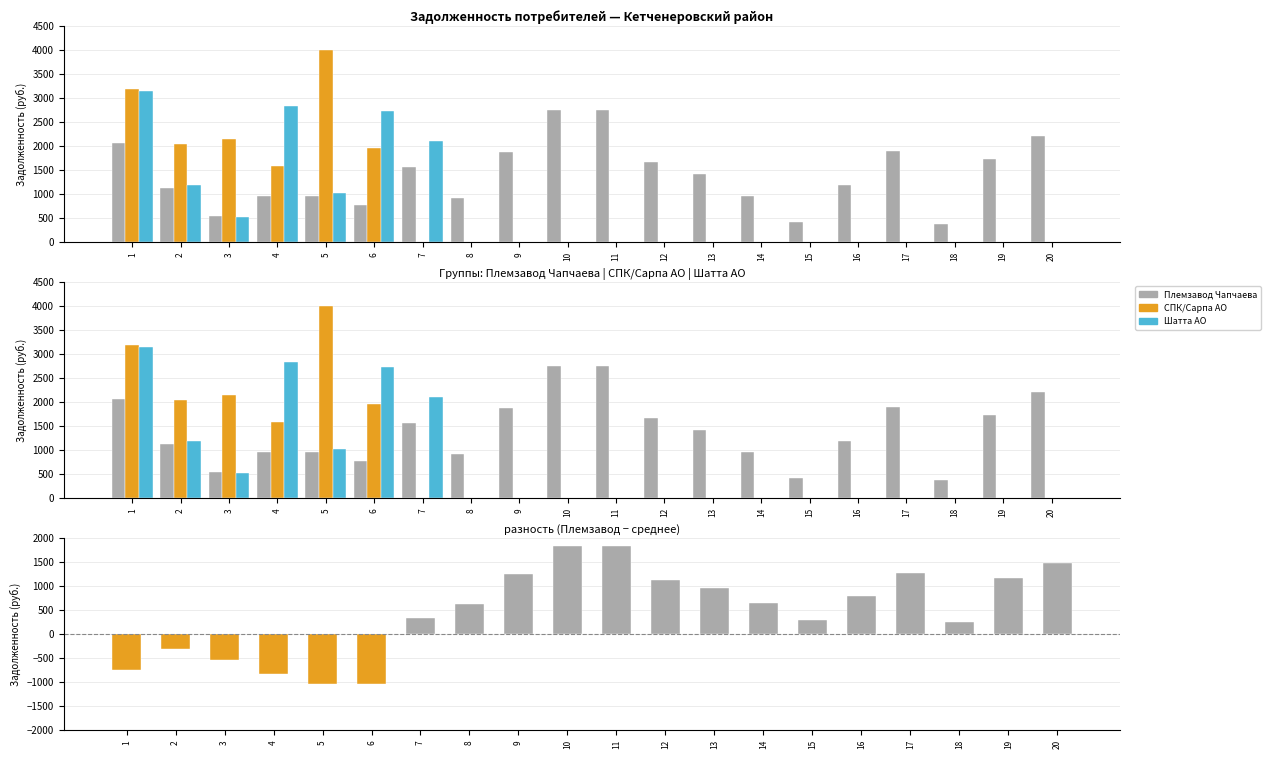

How many data points in Шатта АО are above 0?

7